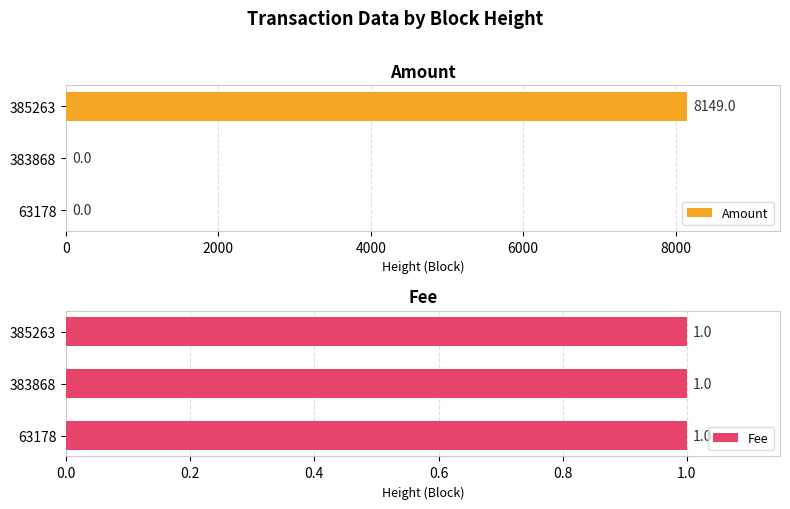

Count the number of categories in the chart.

3